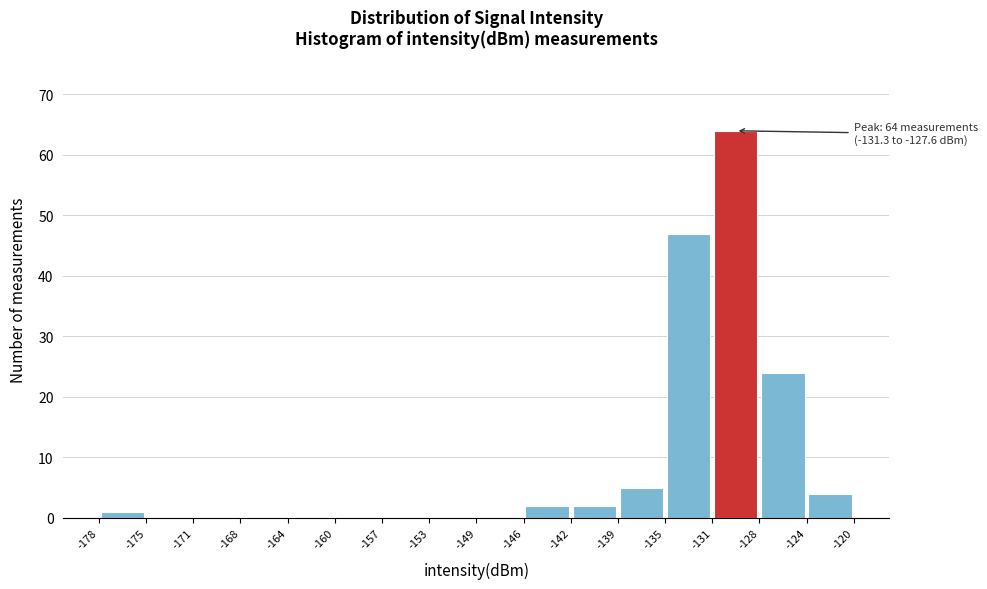

Over which range of the x-axis is the bar tallest?

-131 to -128